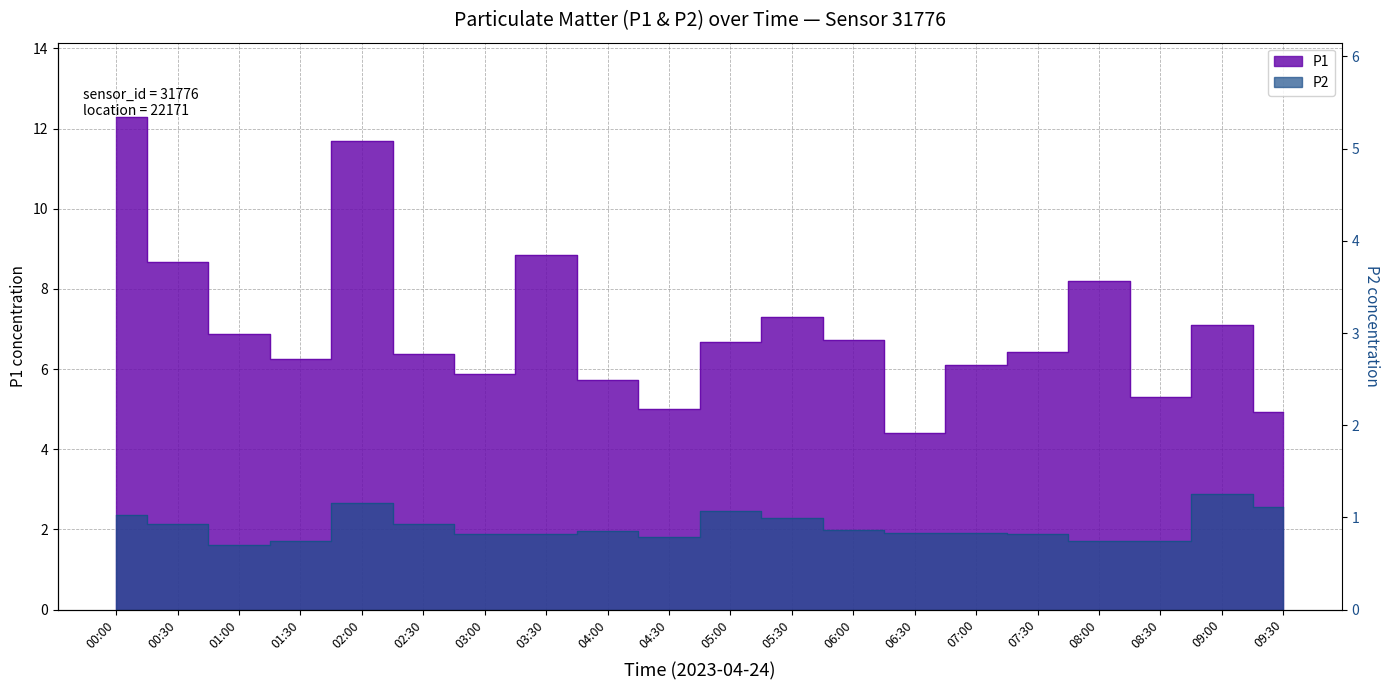

What is the label of the 10th point from the right?

05:00